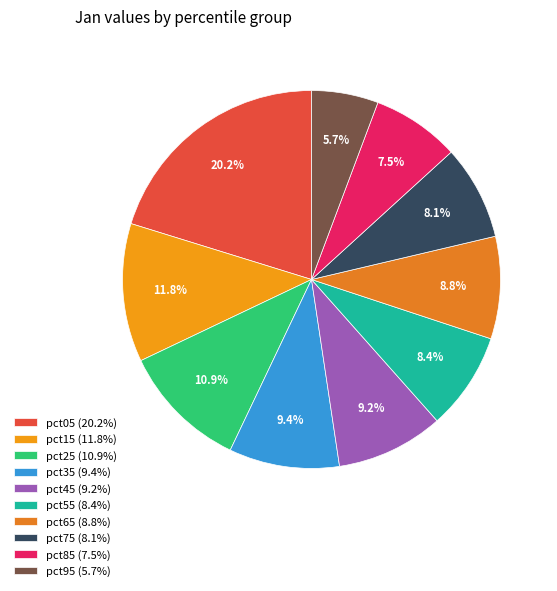

To the nearest percent, what is the average slice percentage?

10%